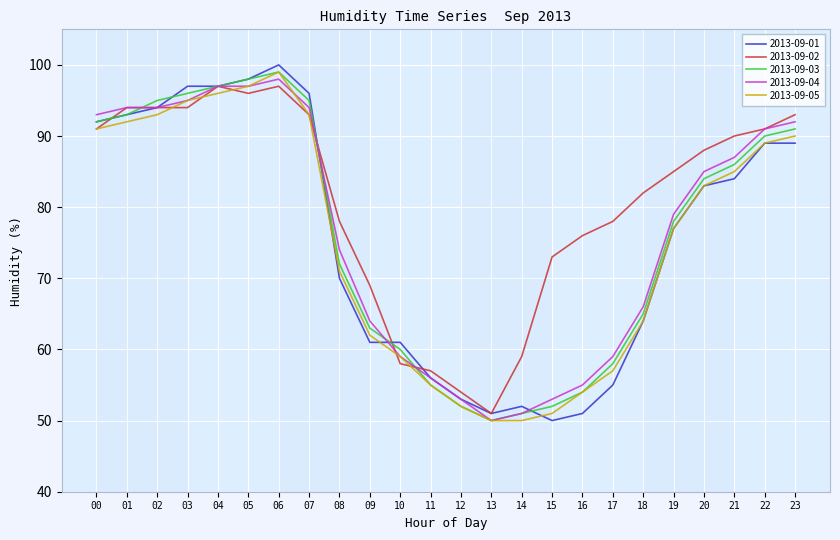

The value of 2013-09-04 at 16 is 27. True or false?

False